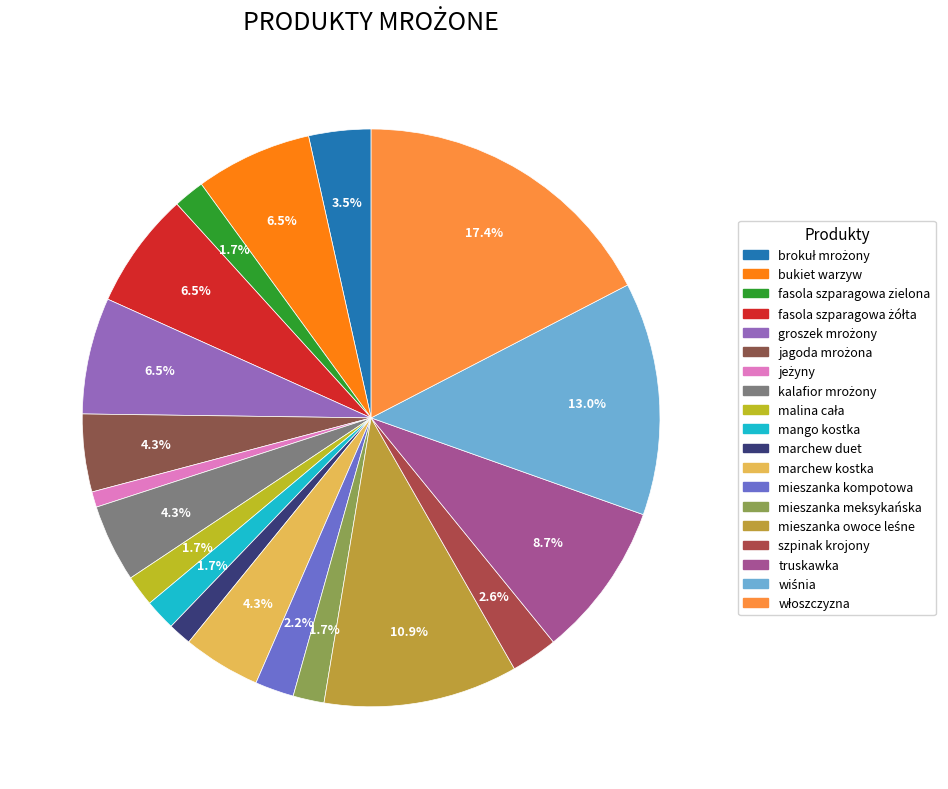

How many slices are in this pie chart?

19